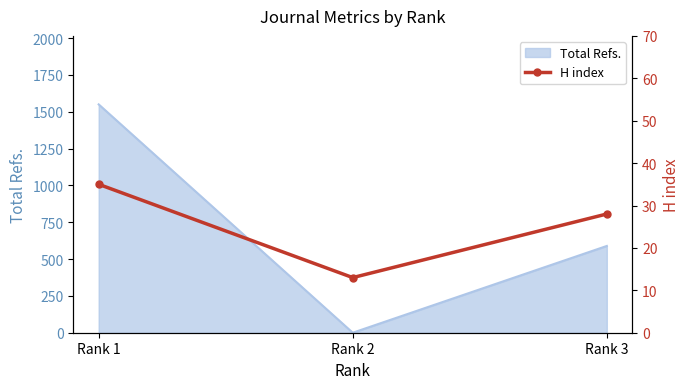

Which label corresponds to the smallest value in the chart?

Rank 2